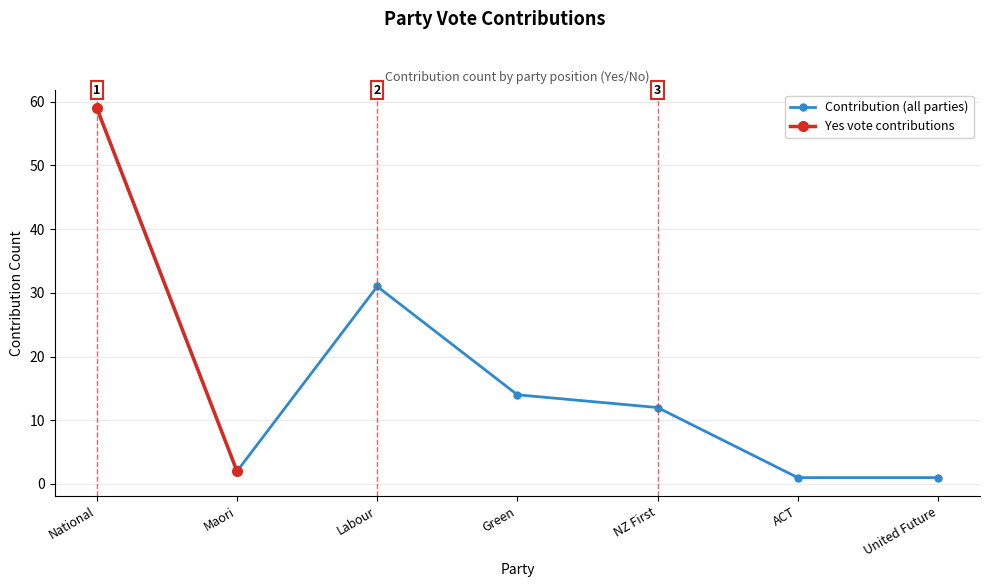

How many values exceed 12?

3